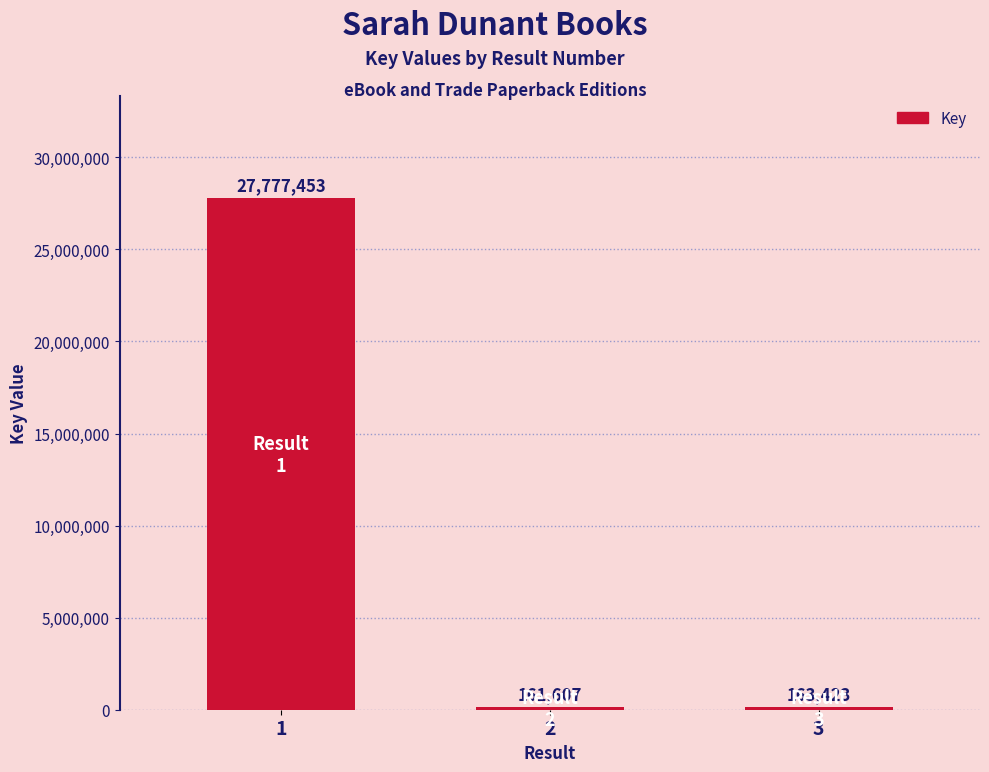

What is the sum of the values at 1 and 3?

27940876